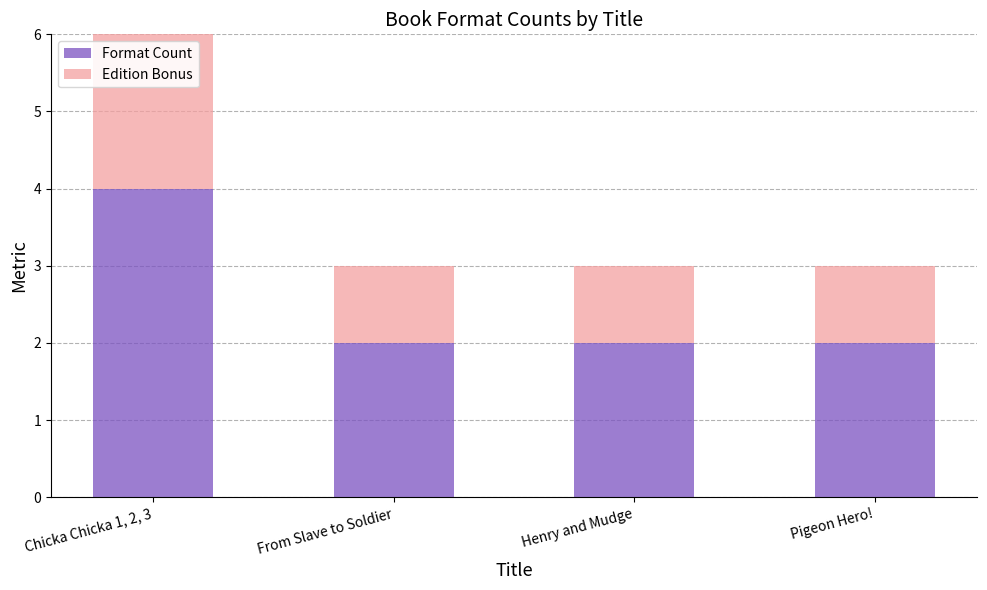

At which category is the sum across all series the highest?

Chicka Chicka 1, 2, 3